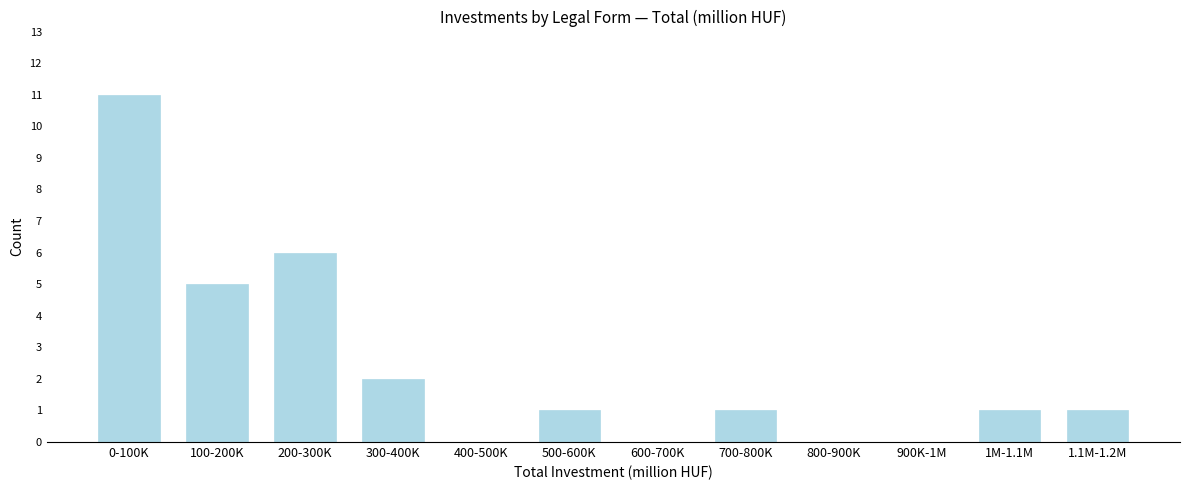

Reading right to left, transcribe all the data shown in this chart.

1.1M-1.2M=1	1M-1.1M=1	900K-1M=0	800-900K=0	700-800K=1	600-700K=0	500-600K=1	400-500K=0	300-400K=2	200-300K=6	100-200K=5	0-100K=11